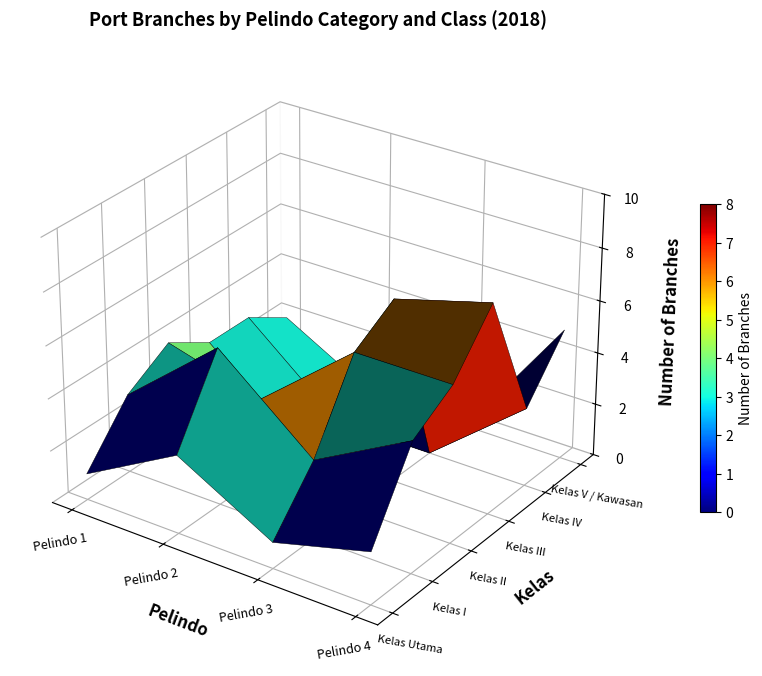

What is the difference between the maximum and minimum values in the Pelindo 3 series?

7